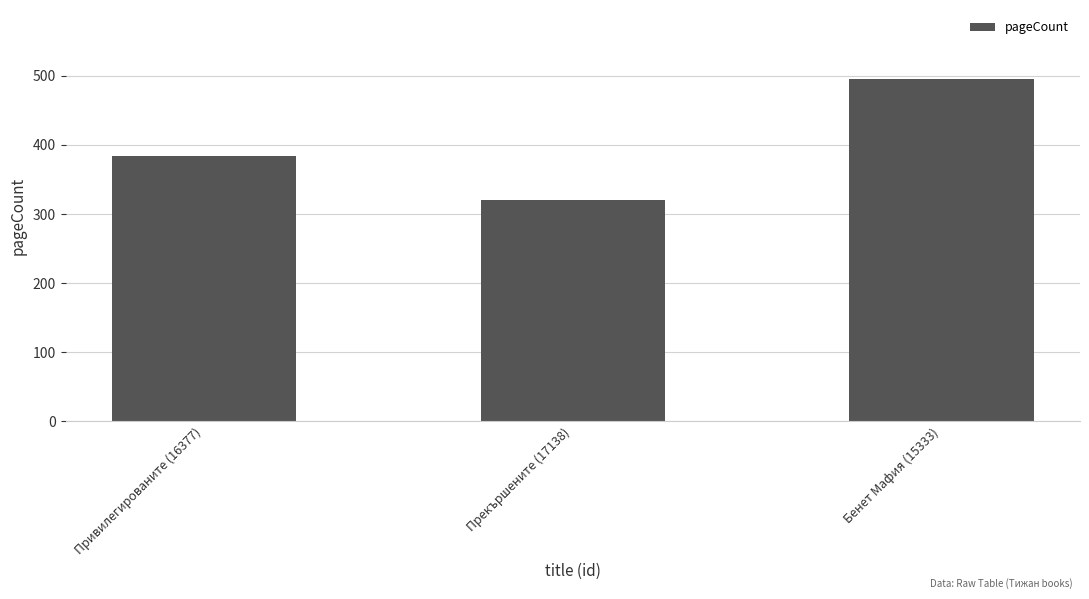

What is the change in value from Привилегированите (16377) to Прекършените (17138)?

-64